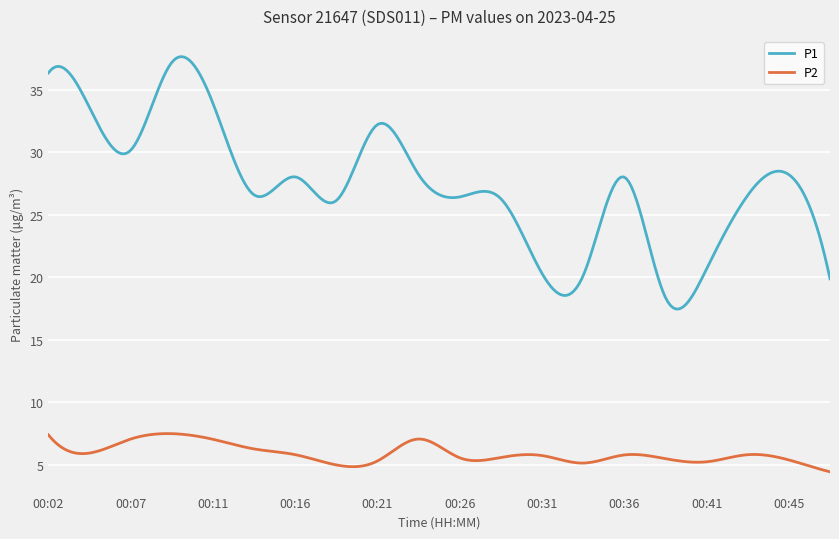

Which series has the largest range (max minus min)?

P1